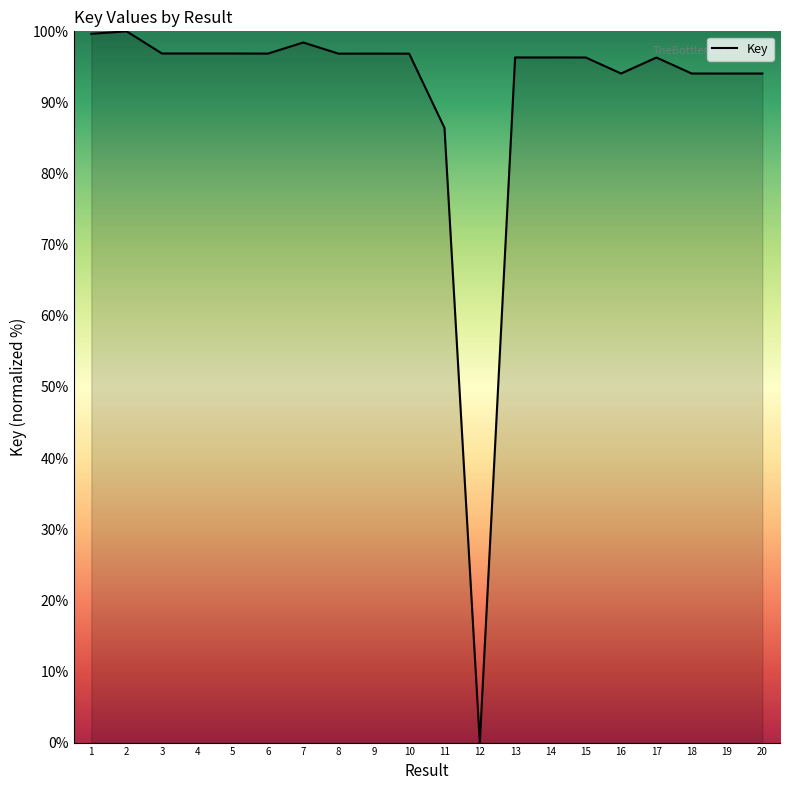

The chart shows a value of 94.1 at 20. True or false?

True